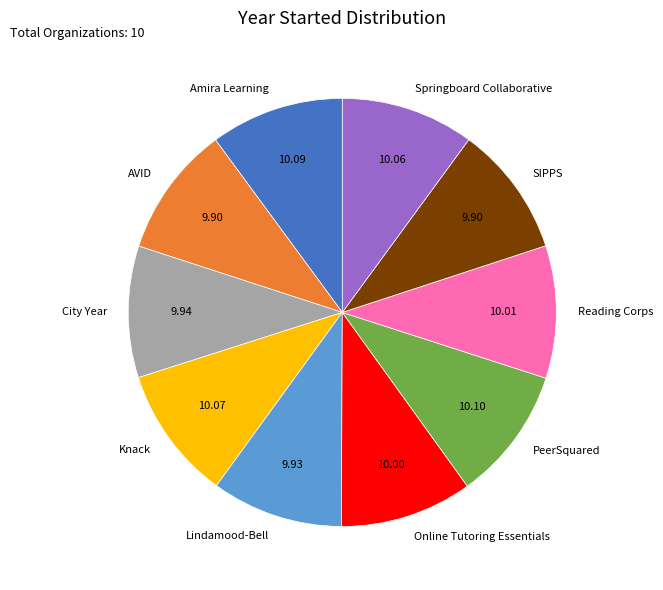

True or false: Amira Learning accounts for 22% of the total.

False